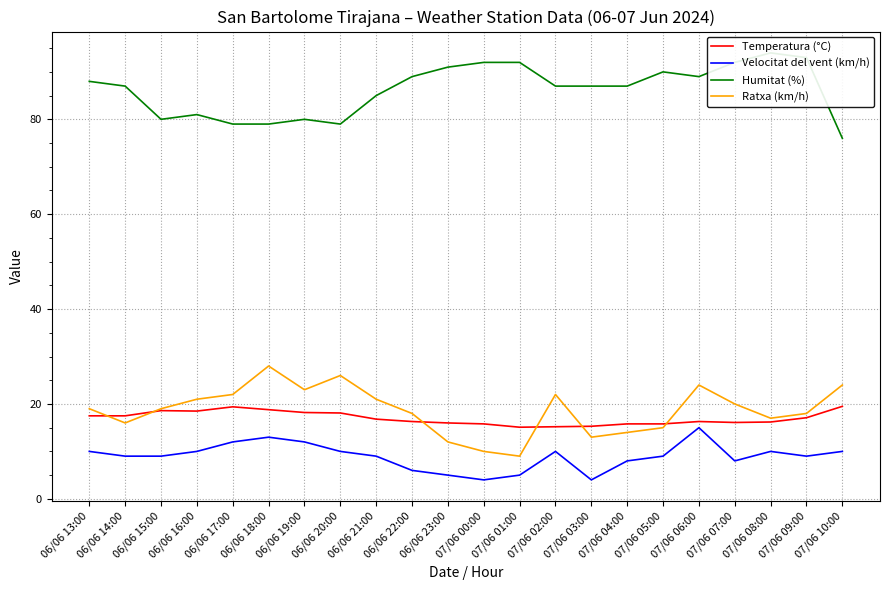

The value of Velocitat del vent (km/h) at 06/06 23:00 is 8.1. True or false?

False